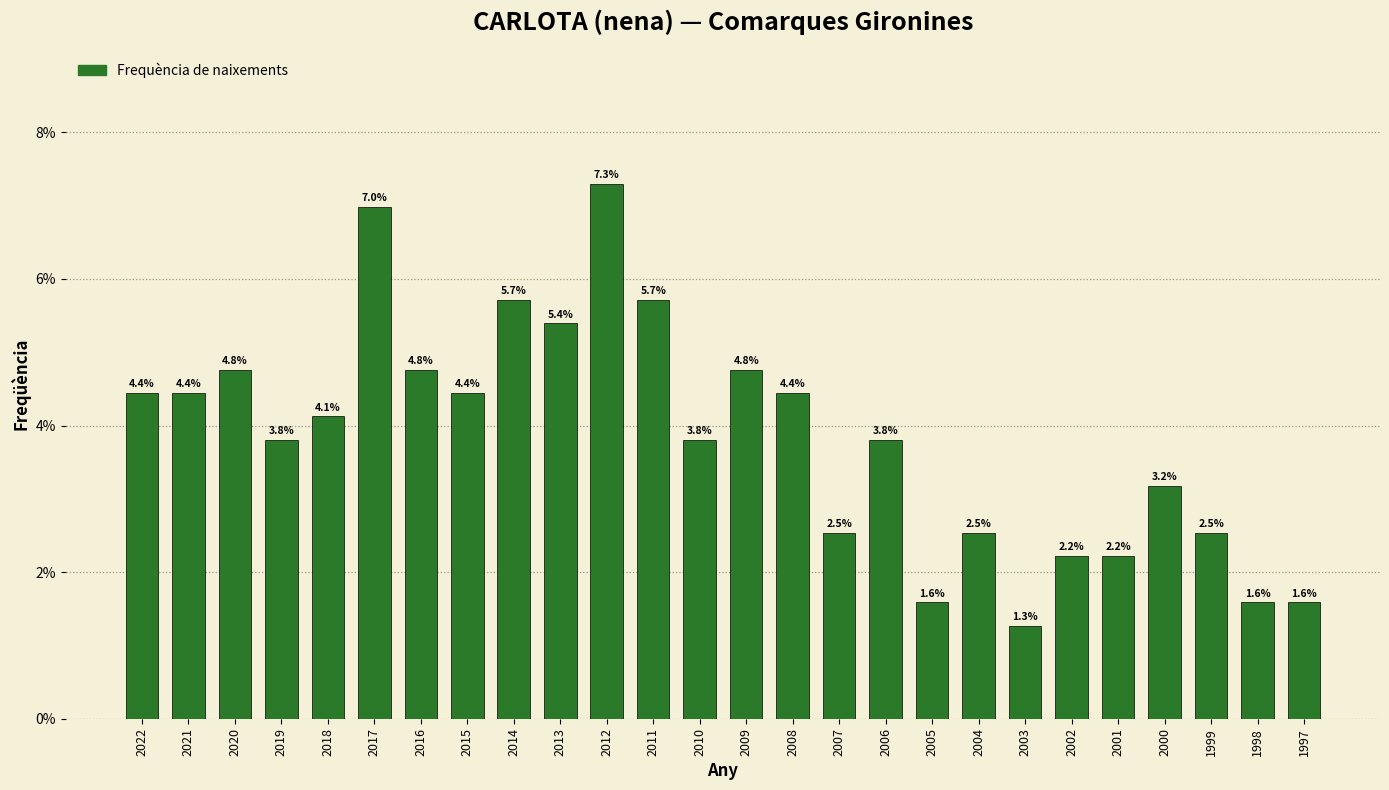

Reading left to right, transcribe all the data shown in this chart.

4.4	4.4	4.8	3.8	4.1	7.0	4.8	4.4	5.7	5.4	7.3	5.7	3.8	4.8	4.4	2.5	3.8	1.6	2.5	1.3	2.2	2.2	3.2	2.5	1.6	1.6